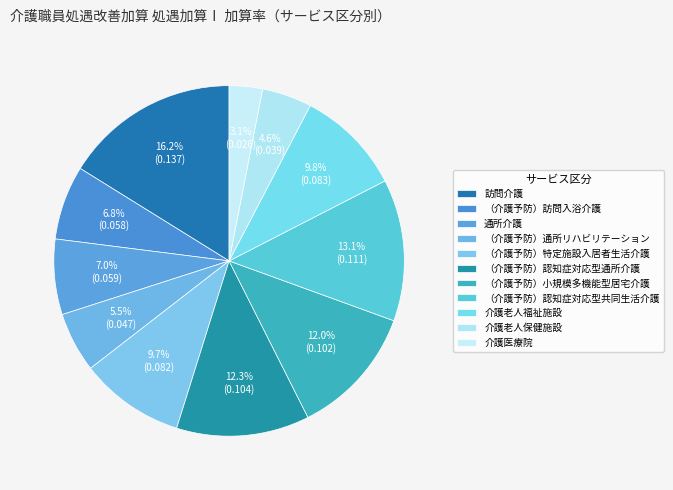

Count the number of slices in the pie.

11